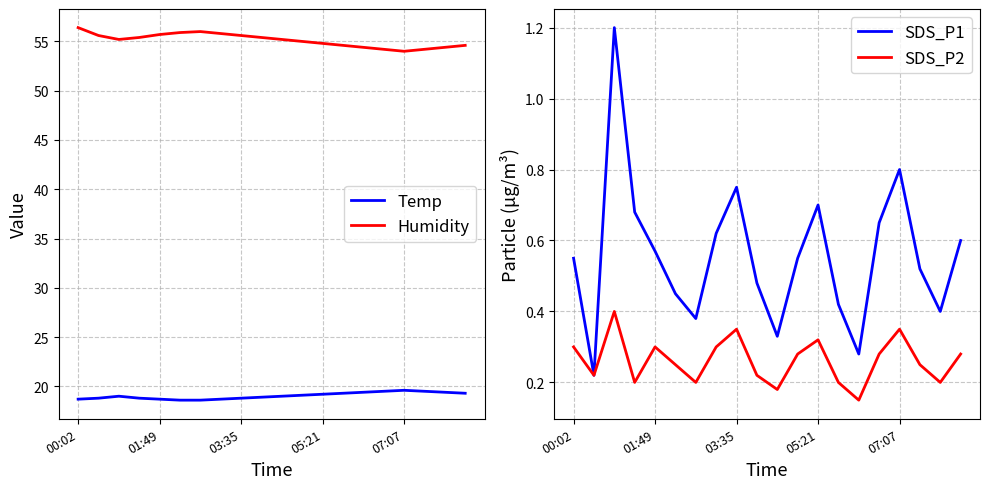

Where is the first local maximum for Humidity?

6